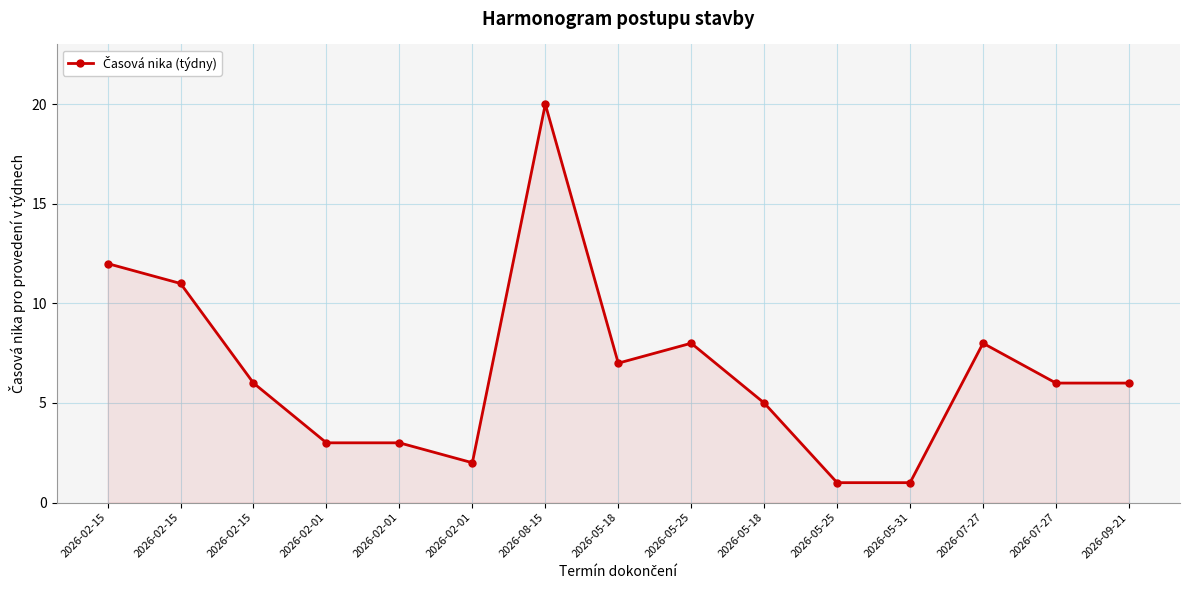

How many data points does each series have?

15